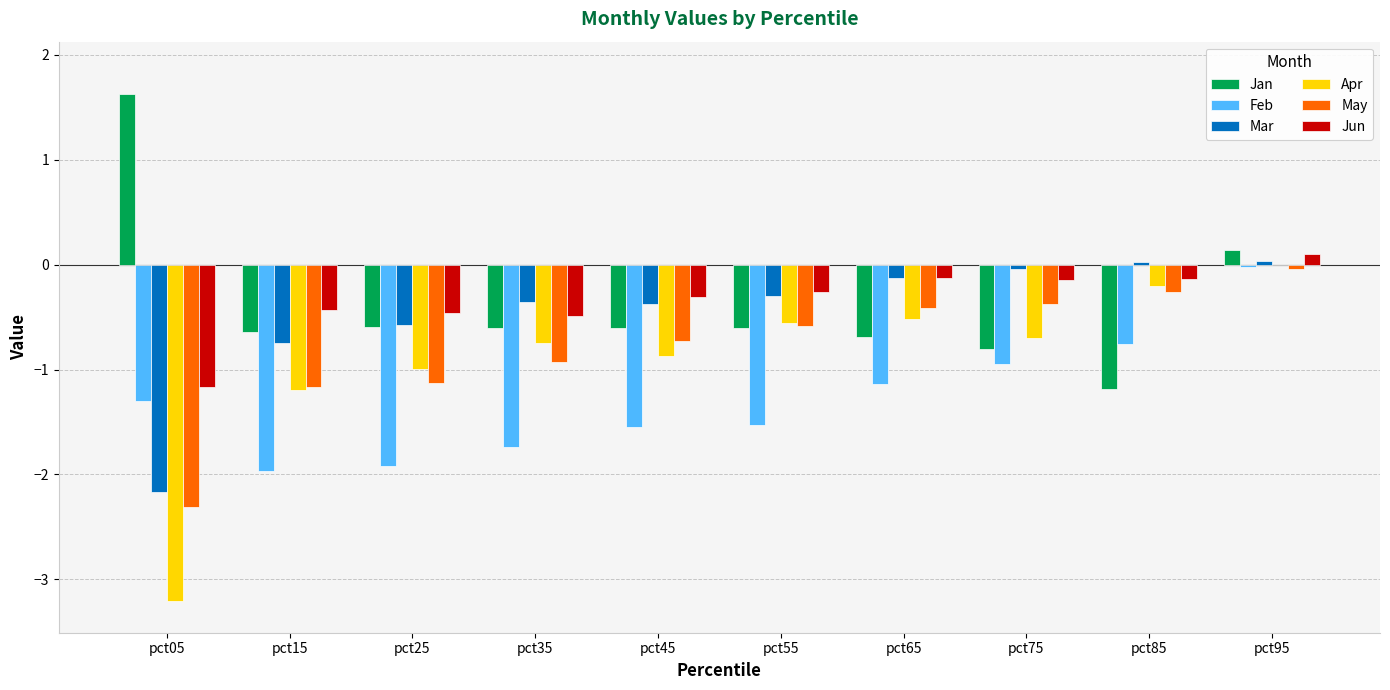

Count the number of categories in the chart.

10